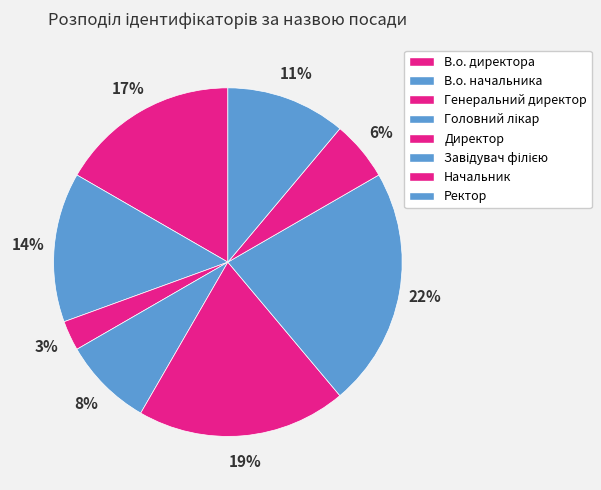

Count the number of slices in the pie.

8